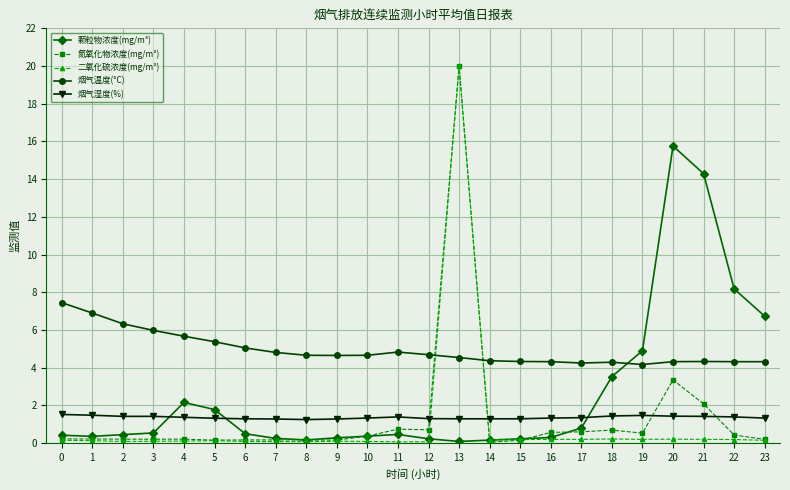

The 颗粒物浓度(mg/m³) series shows 1.8 at 5. True or false?

True